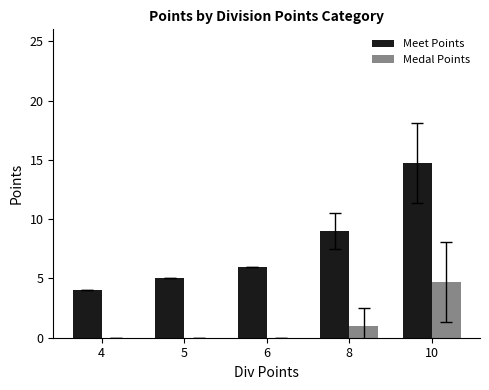

Reading right to left, what are all the values shown in this chart?

Meet Points: 14.7	9.0	6.0	5.0	4.0
Medal Points: 4.7	1.0	0.0	0.0	0.0